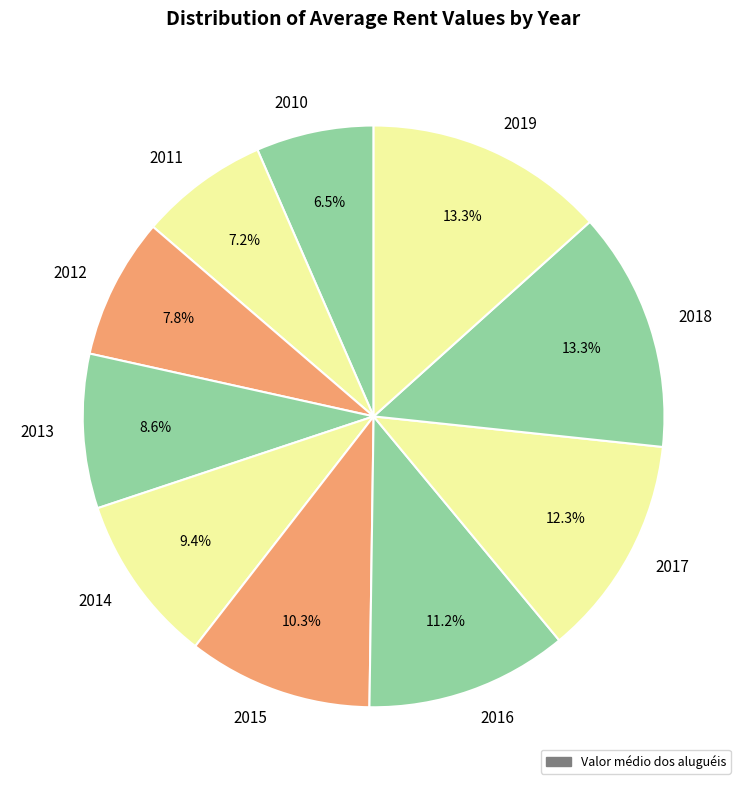

Combined, what portion of the pie is 2019 and 2015?

23.6%